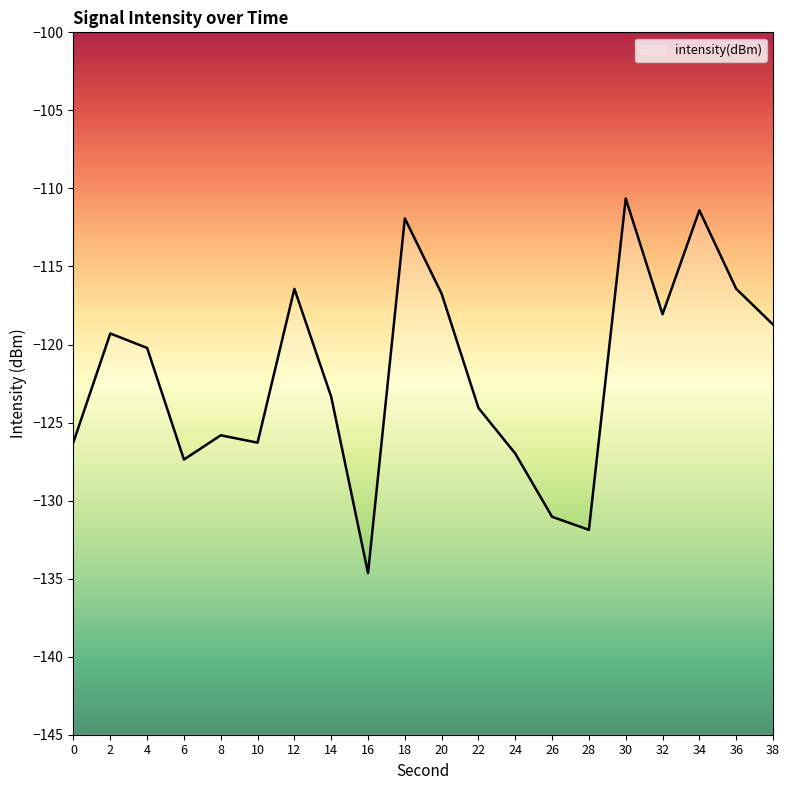

At which category does the chart reach its minimum across all series?

16